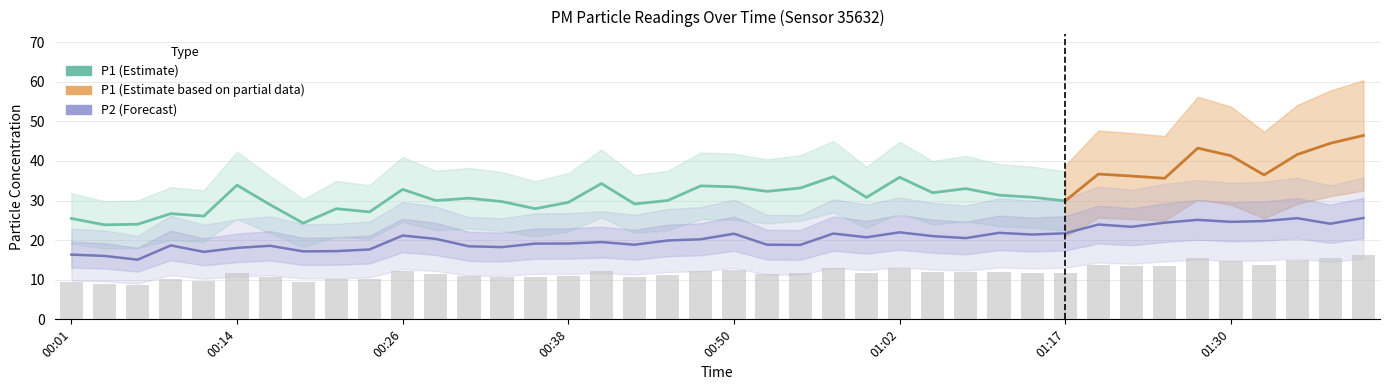

What is the maximum value for P2?

25.6